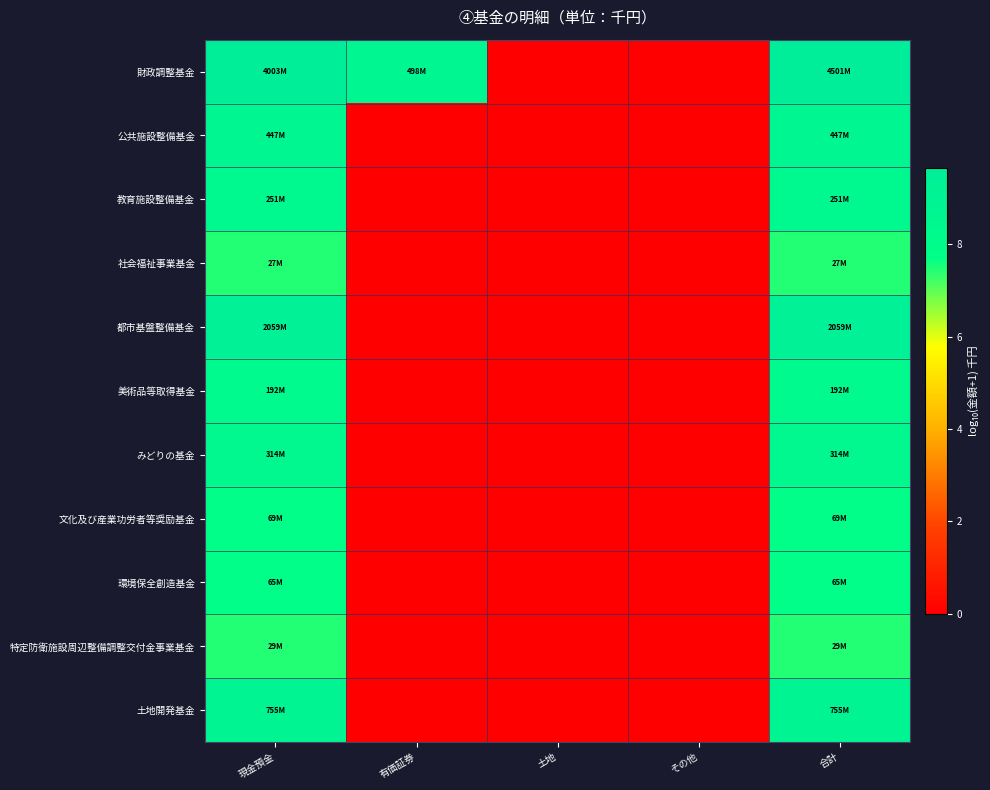

List the series in order of their peak value, lowest first.

社会福祉事業基金, 特定防衛施設周辺整備調整交付金事業基金, 環境保全創造基金, 文化及び産業功労者等奨励基金, 美術品等取得基金, 教育施設整備基金, みどりの基金, 公共施設整備基金, 土地開発基金, 都市基盤整備基金, 財政調整基金